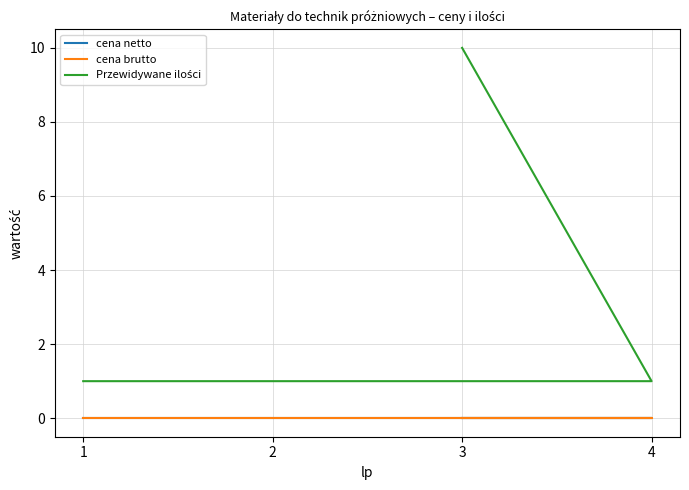

Count the number of categories in the chart.

4